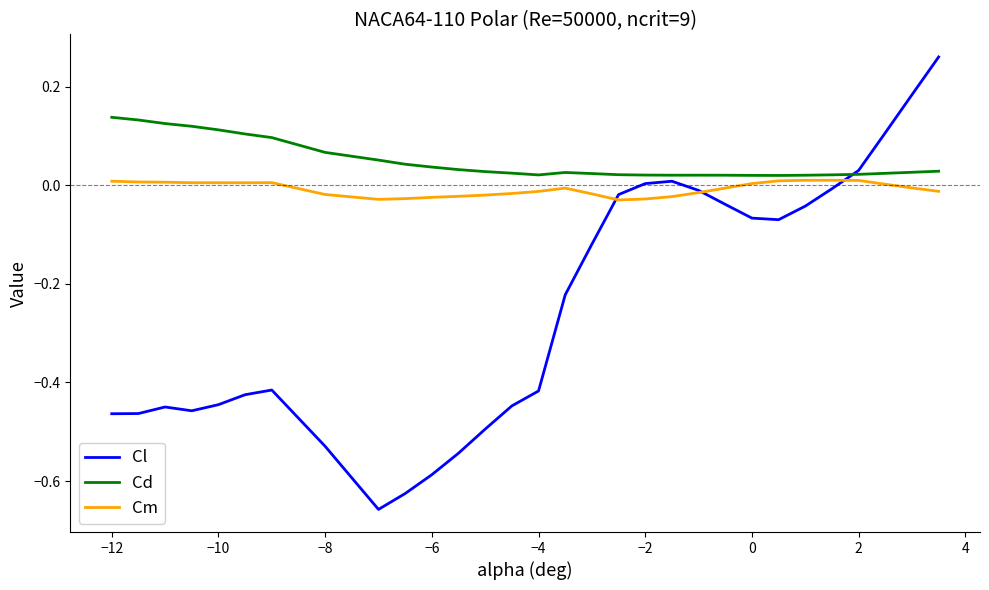

Count the number of categories in the chart.

30